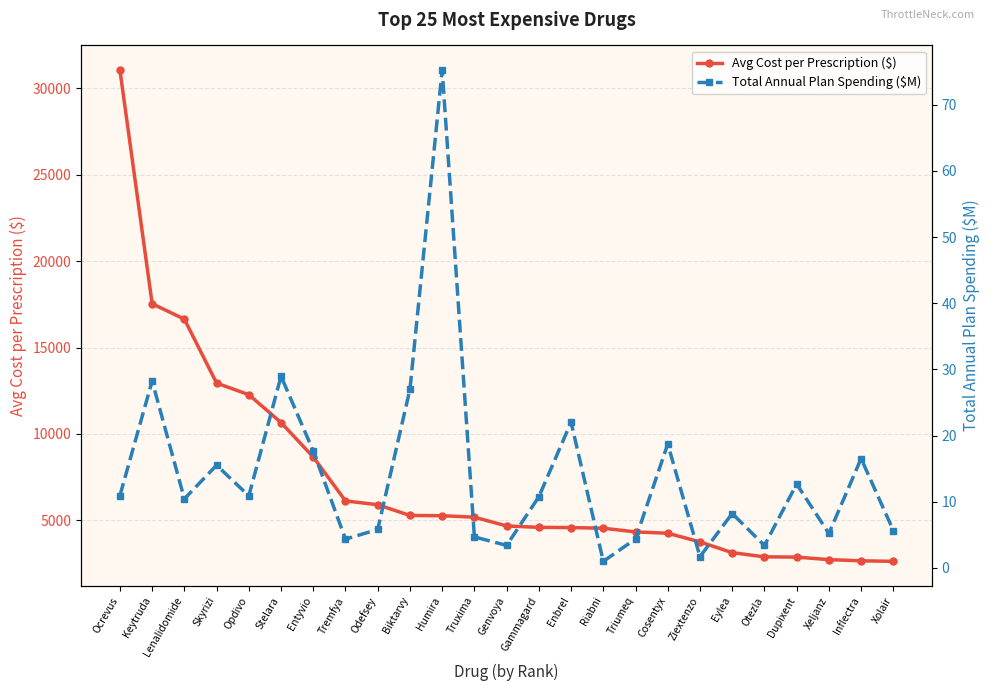

Reading left to right, transcribe all the data shown in this chart.

Avg Cost per Prescription ($): Ocrevus=31056.8	Keytruda=17535.0	Lenalidomide=16639.5	Skyrizi=12942.3	Opdivo=12270.9	Stelara=10658.1	Entyvio=8663.0	Tremfya=6124.5	Odefsey=5904.8	Biktarvy=5283.6	Humira=5267.9	Truxima=5183.0	Genvoya=4676.9	Gammagard=4595.1	Enbrel=4582.3	Riabni=4543.0	Triumeq=4332.3	Cosentyx=4254.4	Ziextenzo=3753.5	Eylea=3131.4	Otezla=2888.3	Dupixent=2874.6	Xeljanz=2727.5	Inflectra=2660.2	Xolair=2628.3
Total Annual Plan Spending ($M): Ocrevus=10.9	Keytruda=28.2	Lenalidomide=10.4	Skyrizi=15.5	Opdivo=10.9	Stelara=29.0	Entyvio=17.7	Tremfya=4.3	Odefsey=5.8	Biktarvy=27.0	Humira=75.2	Truxima=4.7	Genvoya=3.4	Gammagard=10.8	Enbrel=22.0	Riabni=1.0	Triumeq=4.4	Cosentyx=18.7	Ziextenzo=1.7	Eylea=8.2	Otezla=3.4	Dupixent=12.7	Xeljanz=5.2	Inflectra=16.5	Xolair=5.7